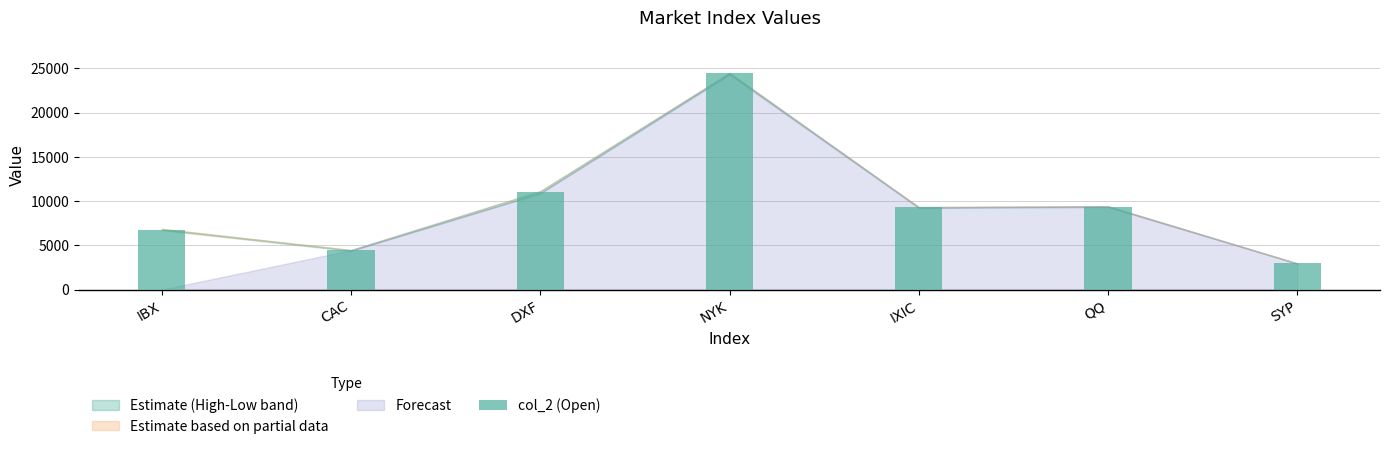

What is the label of the 2nd bar from the right?

QQ